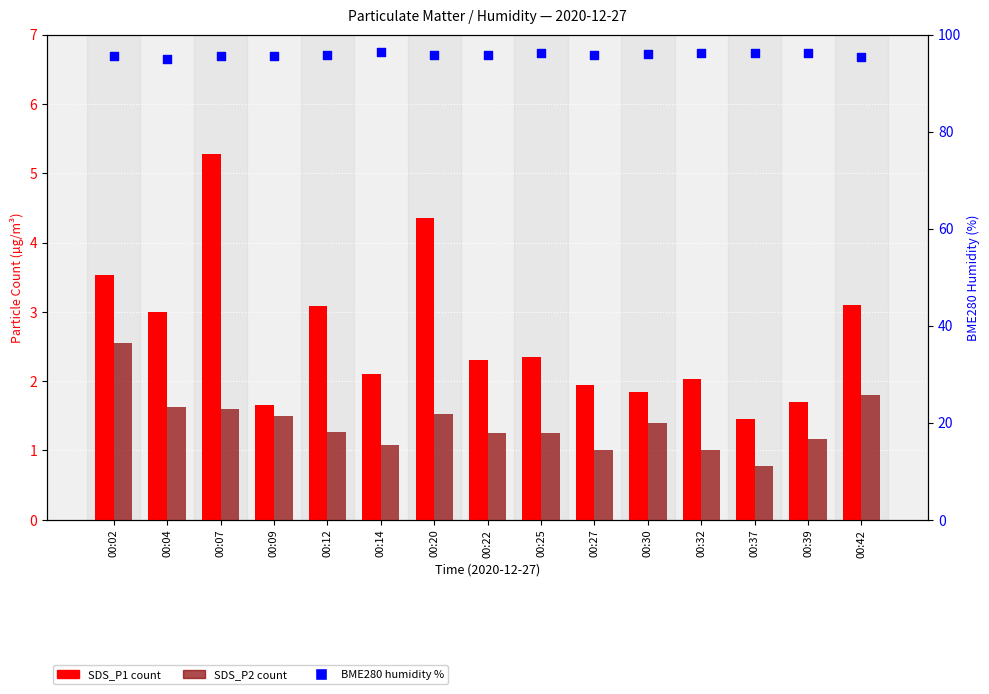

At how many categories does at least one series exceed 93?

15